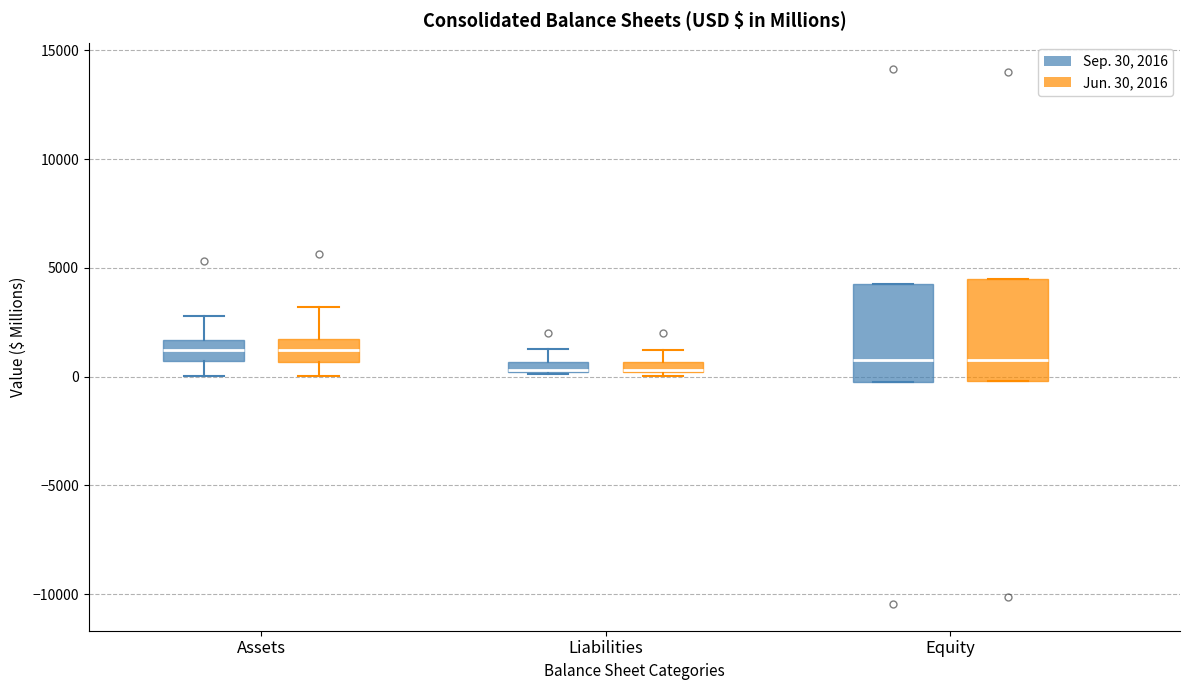

Where does the median line of the box for Equity (Jun. 30, 2016) sit on the y-axis? The values are not printed on the chart, so give them approximately, as read against the axis.

1000